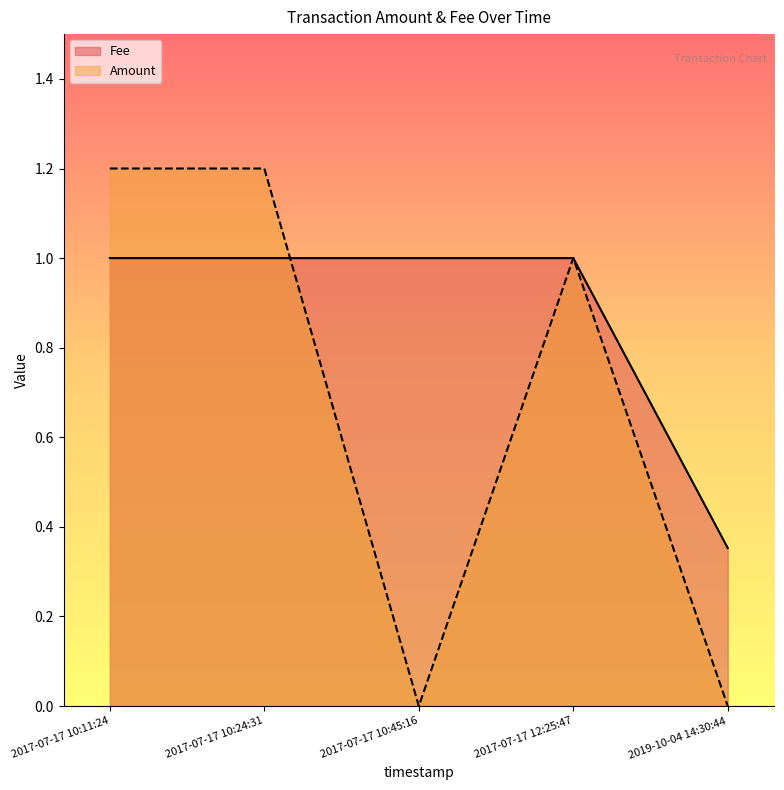

True or false: the data has more than 0 interior local peaks.

False